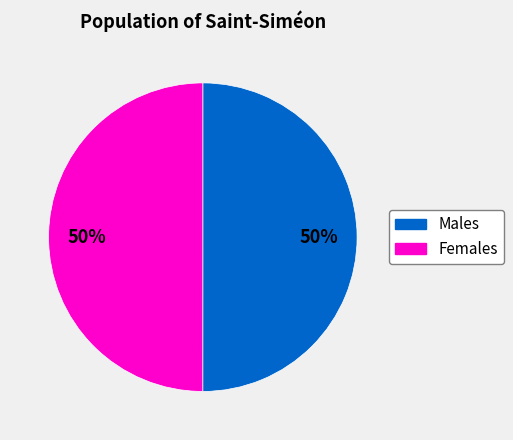

To the nearest percent, what is the average slice percentage?

50%